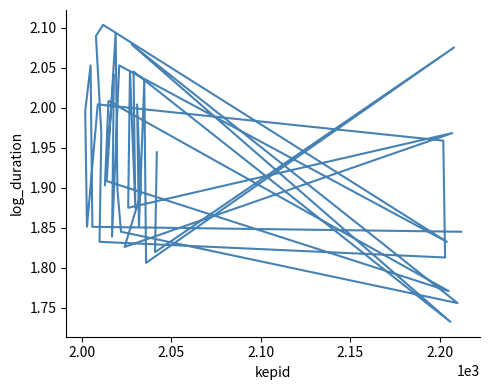

The value at 2.20 is 2.0. True or false?

True